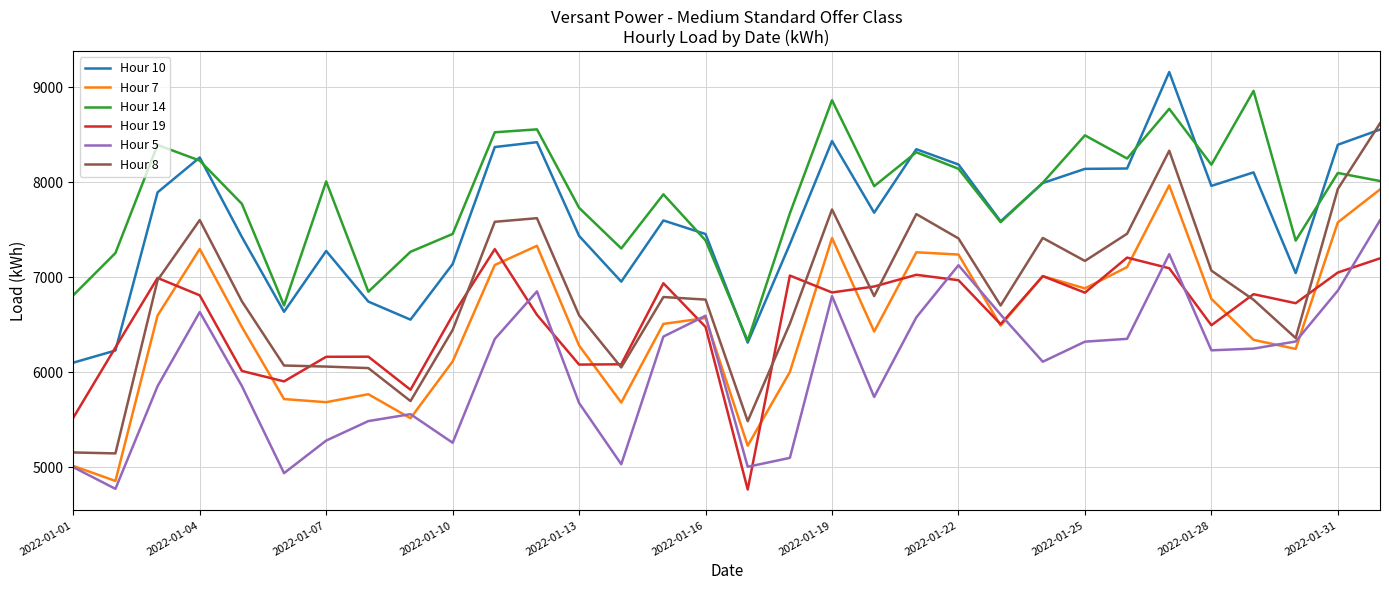

Which series has the widest spread of values?

Hour 8